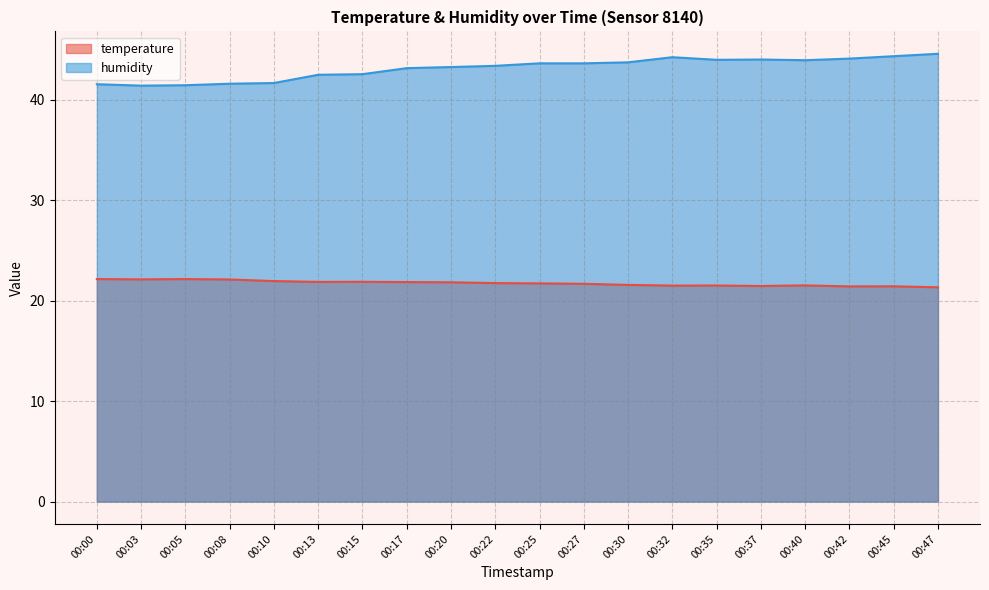

At 00:27, list the series in order from smallest to largest.

temperature, humidity